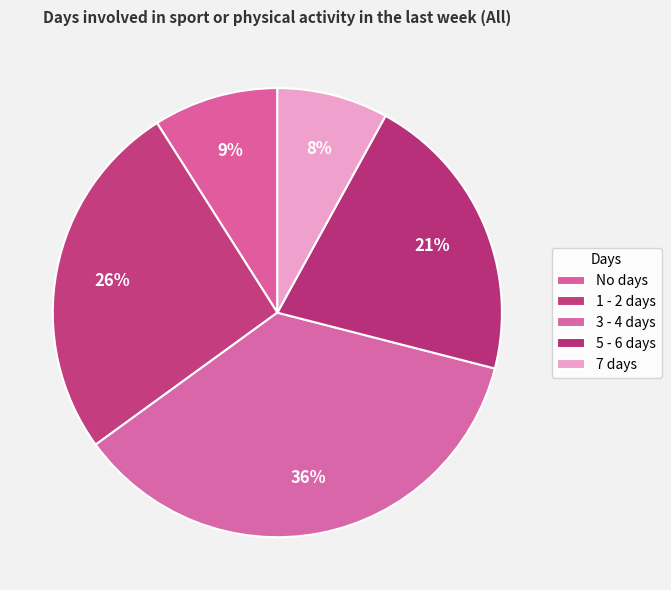

What is the smallest slice in the pie chart?

7 days